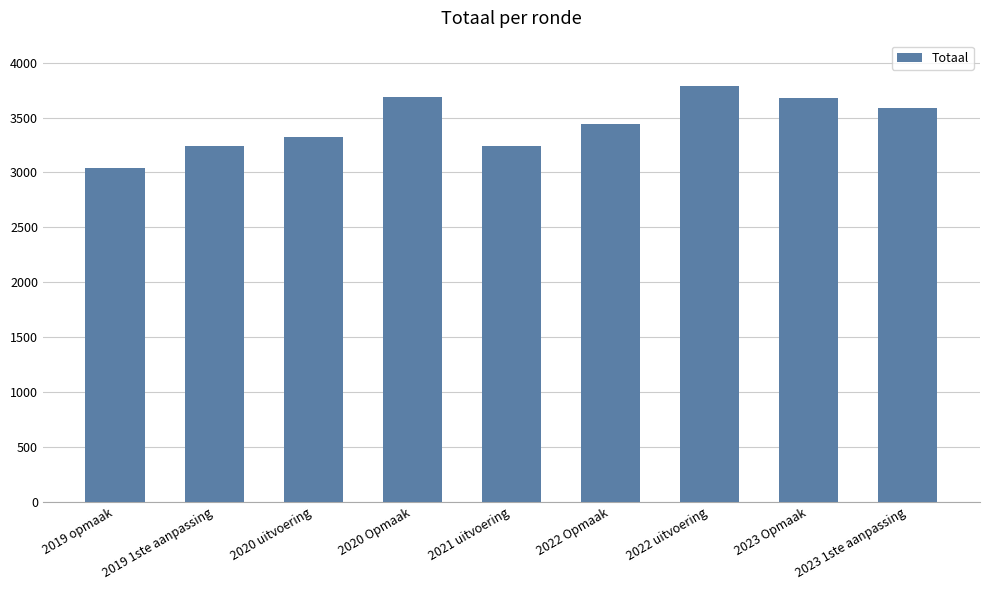

Which category has the lowest value across all series?

2019 opmaak